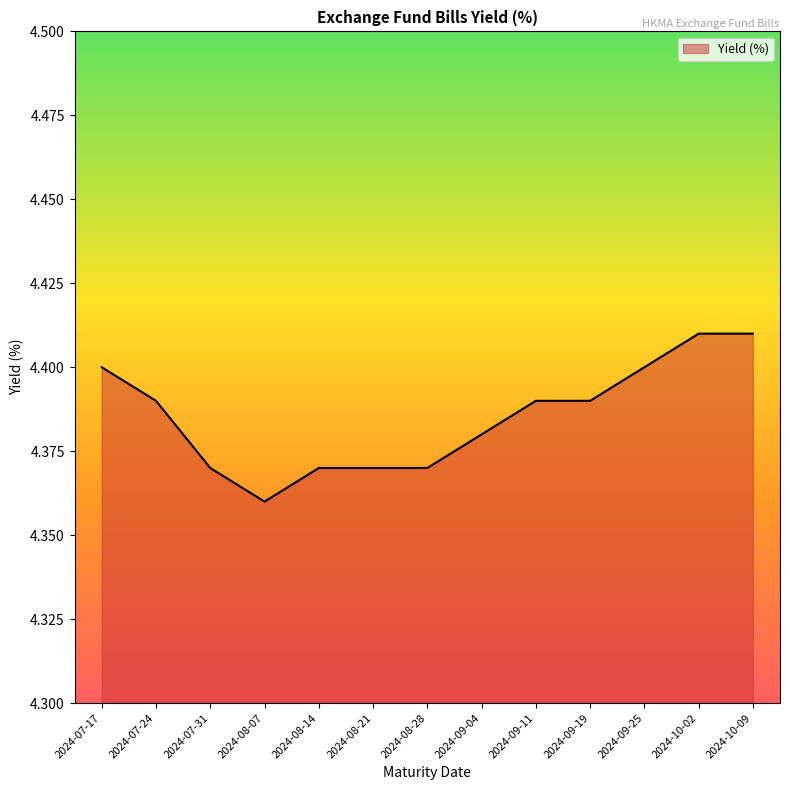

Where is the data nearest to the value 4?

2024-08-07